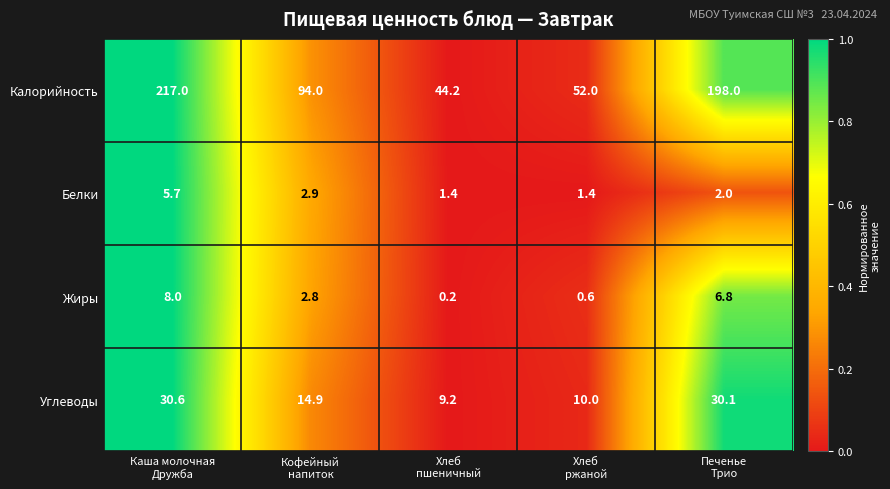

Which series has the widest spread of values?

Калорийность